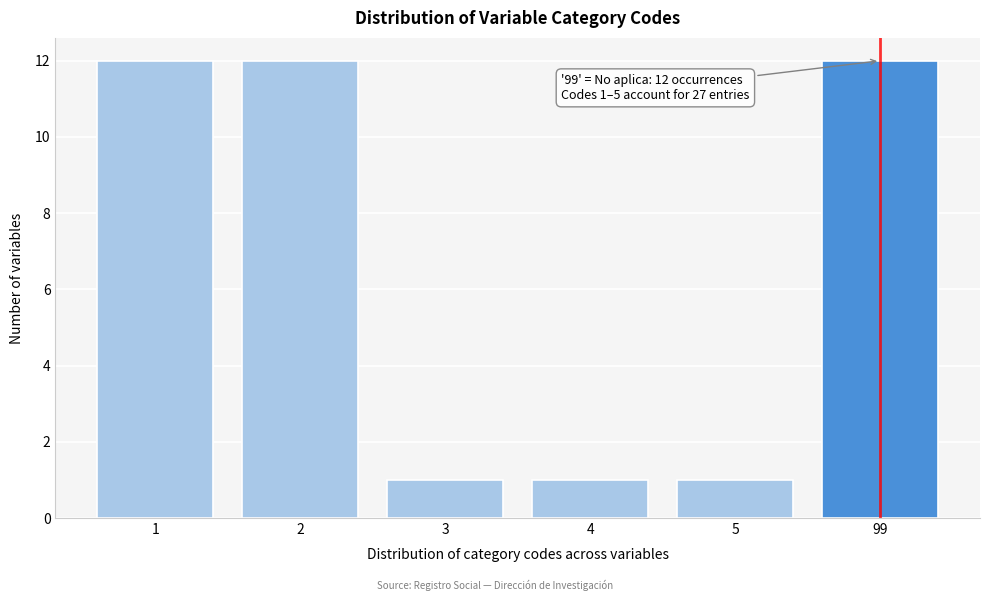

Reading left to right, list all the values displayed in this chart.

12	12	1	1	1	12